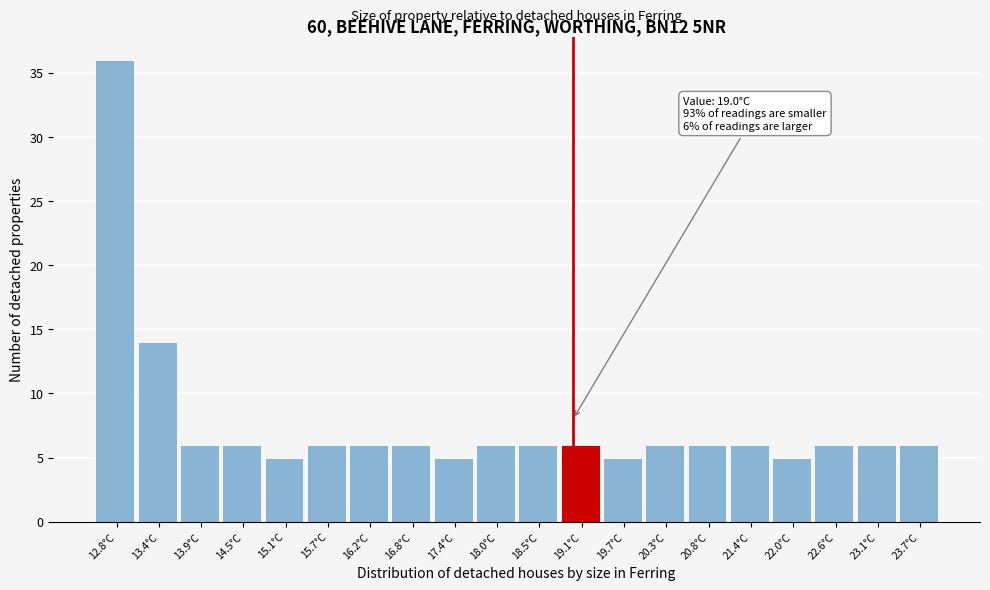

Over which range of the x-axis is the bar tallest?

12.5 to 13.1